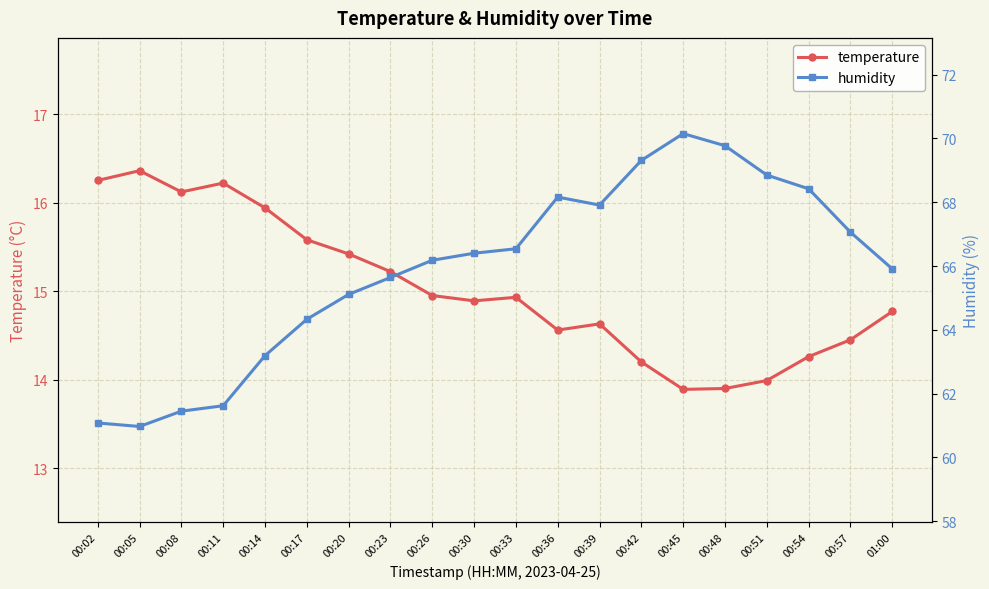

At which category does temperature reach its first local peak?

00:05